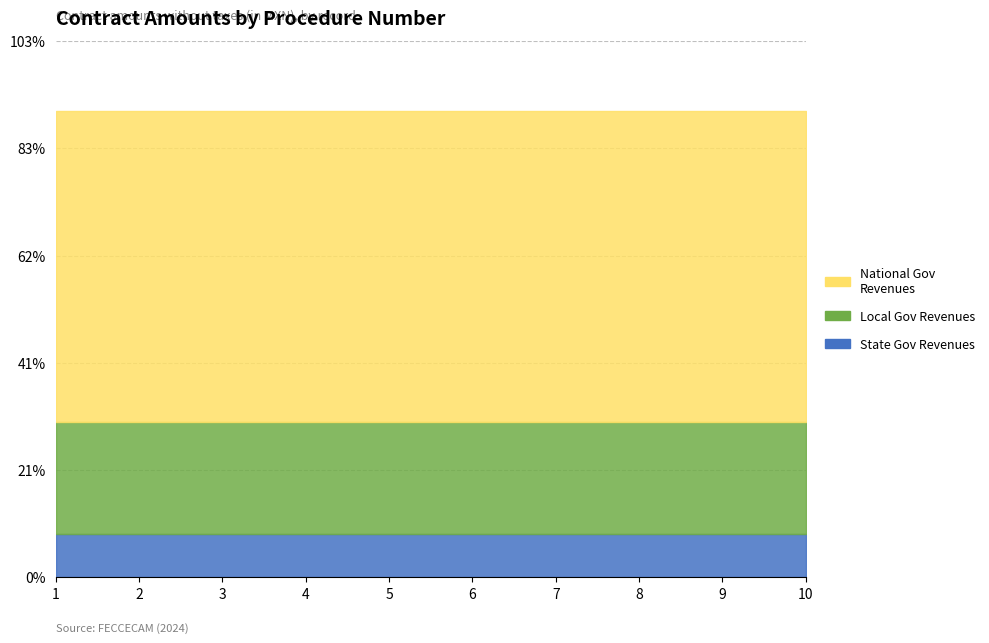

What is the greatest value displayed?

57998.8